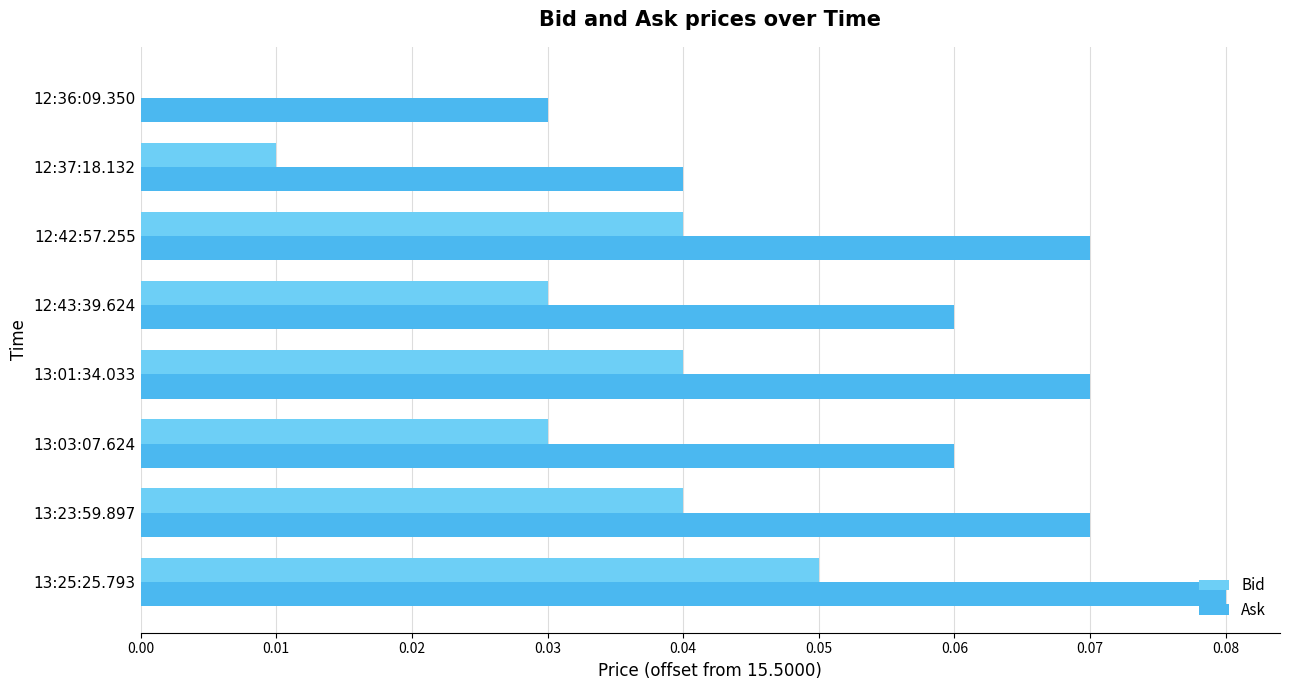

True or false: Ask has a value of 0.0 at 12:36:09.350.

True